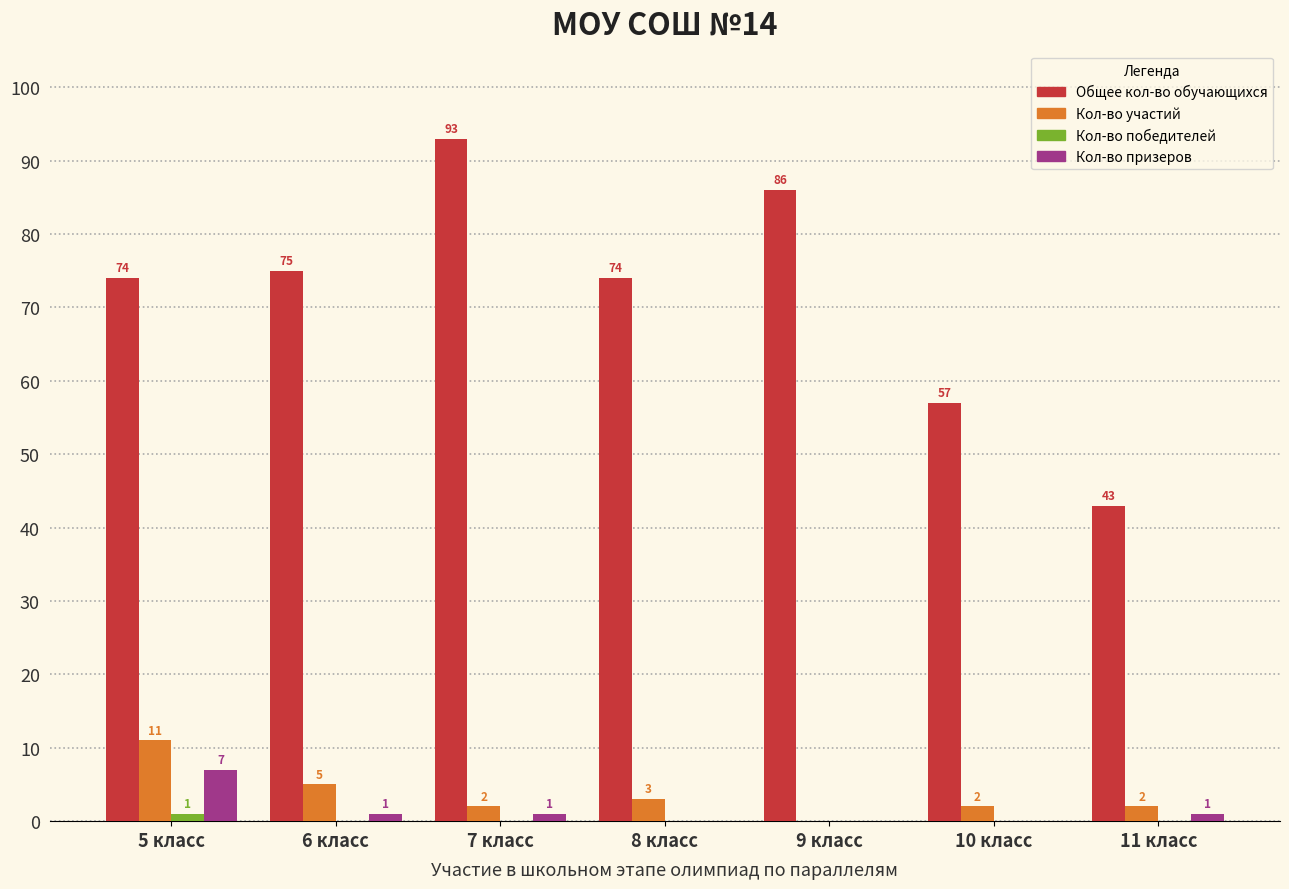

Which series has the largest total across all categories?

Общее кол-во обучающихся